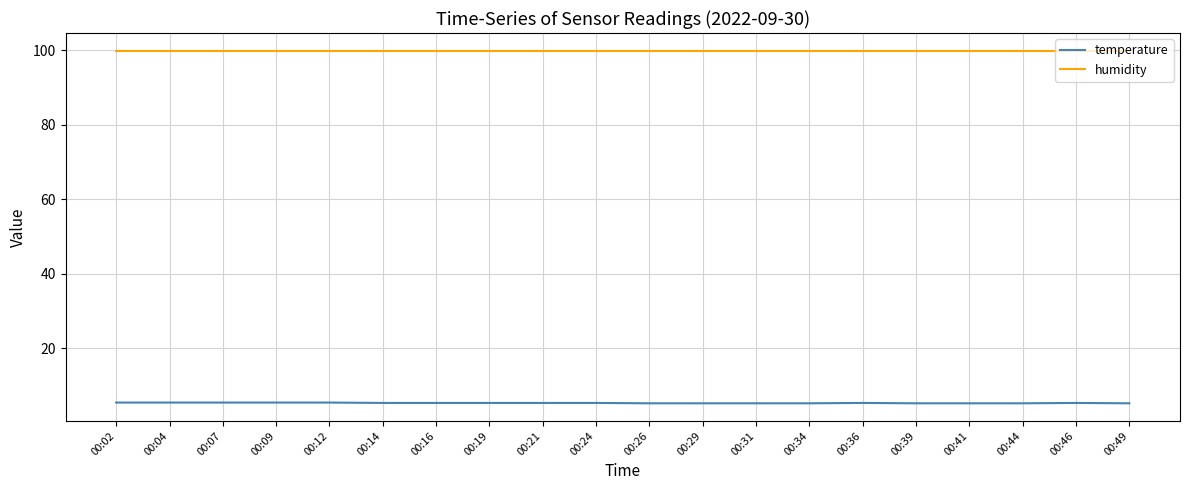

What are all the series names shown in the legend?

temperature, humidity